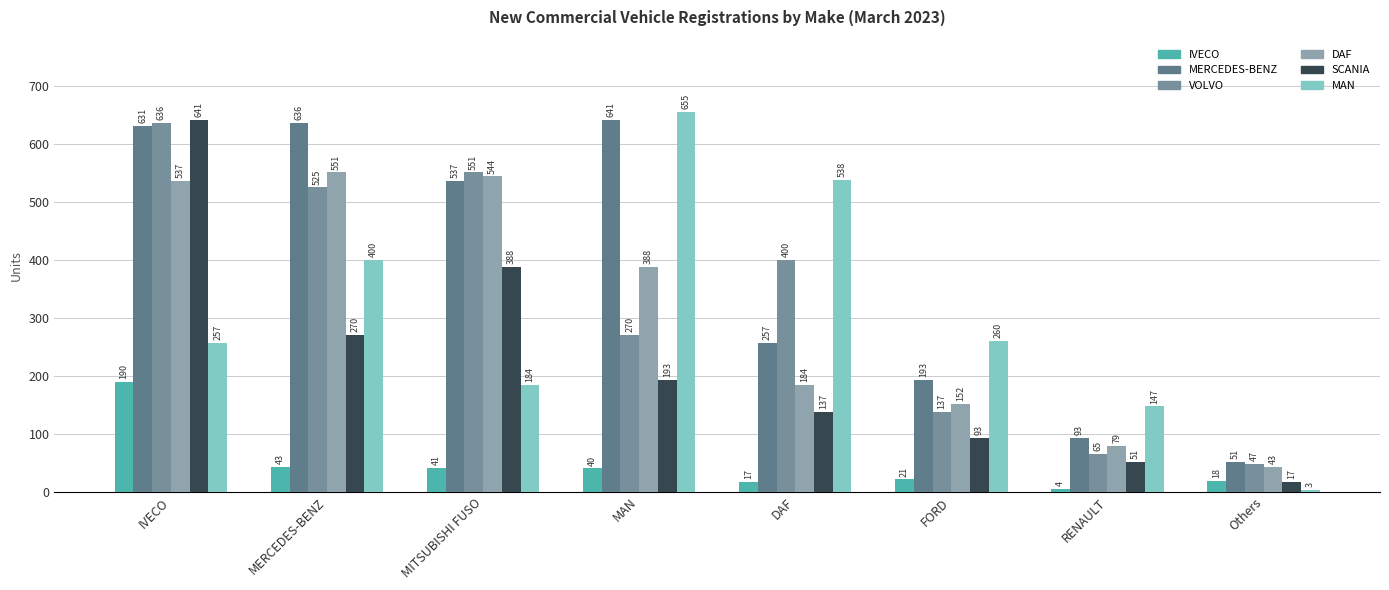

How many data points in DAF are less than 388?

4